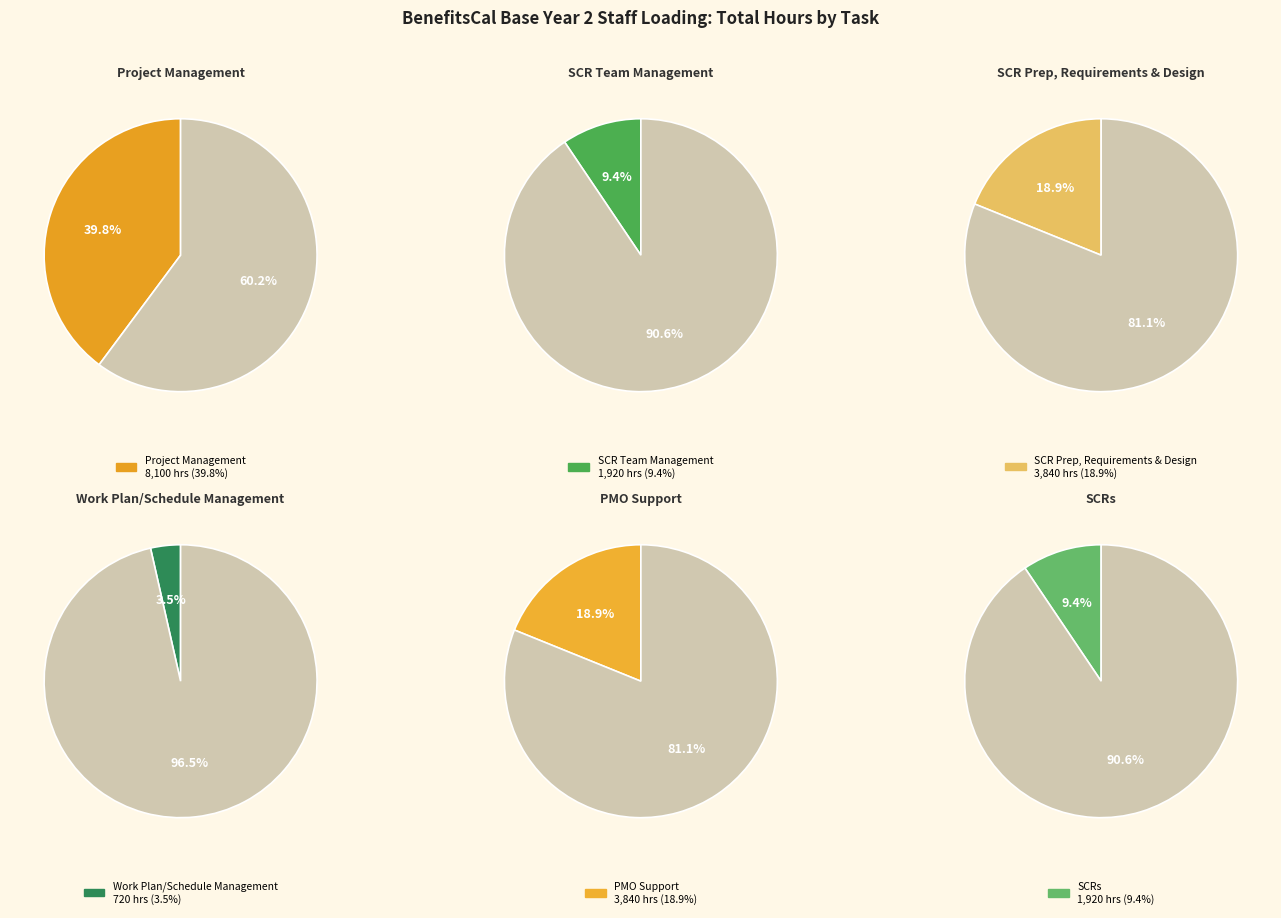

Approximately how many times larger is the value at SCR Team Management compared to Project Management?

0.2